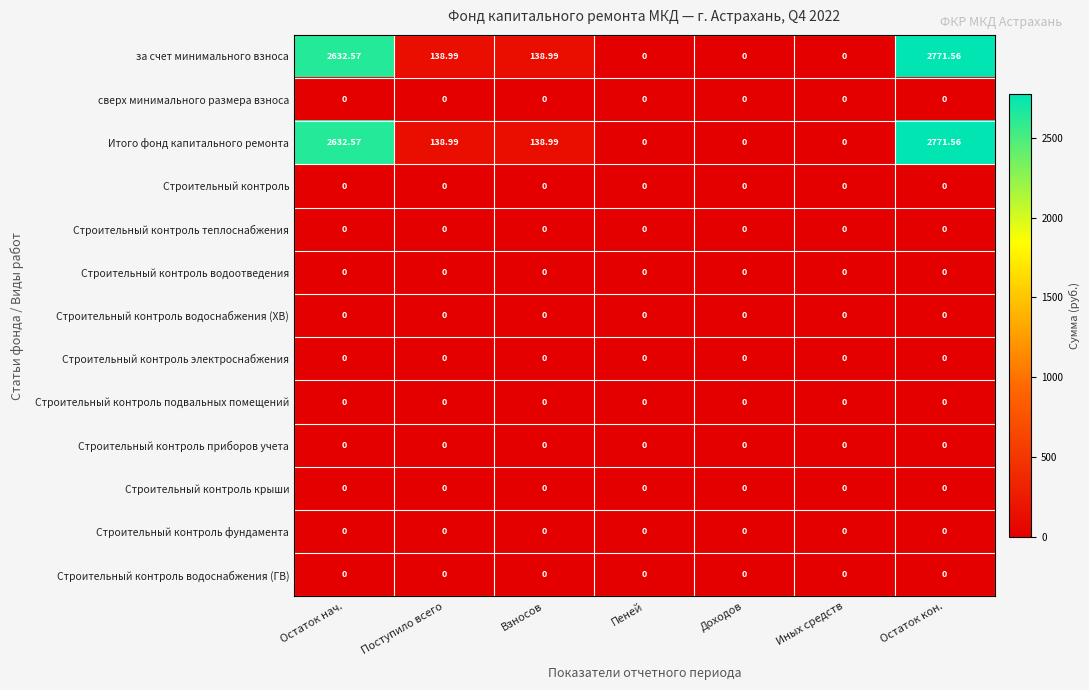

At which category does the chart reach its peak across all series?

Остаток кон.